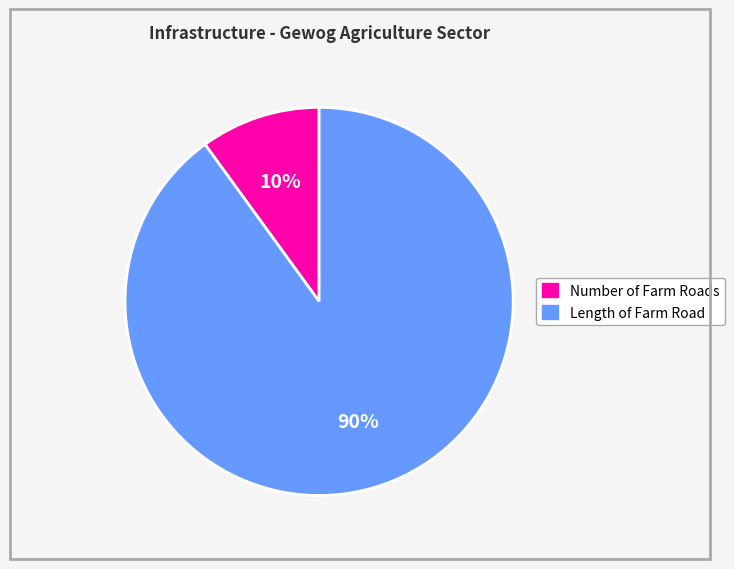

To the nearest percent, what portion does Number of Farm Roads represent?

10%